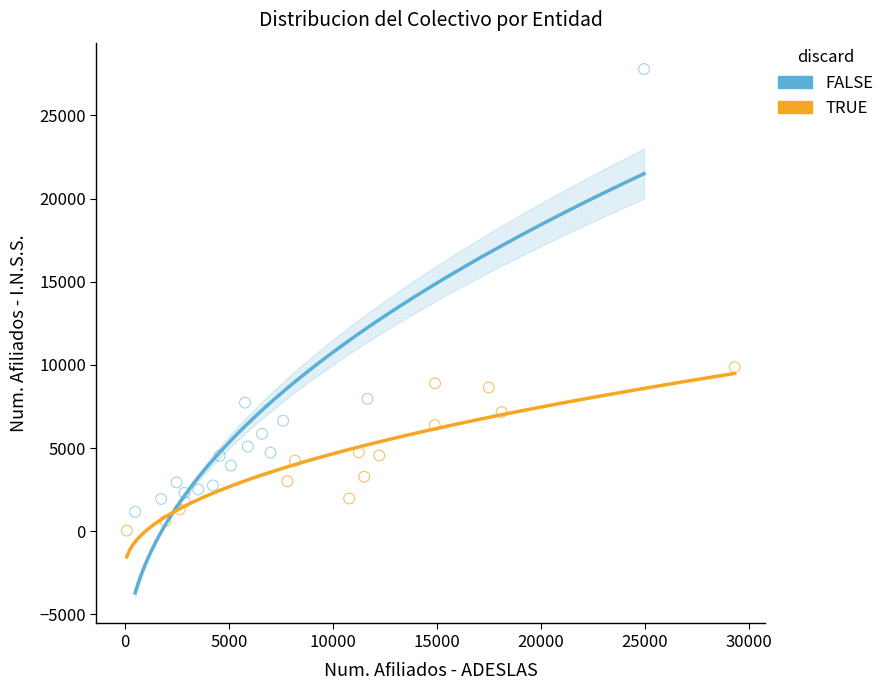

Which series contains the highest Y value?

FALSE